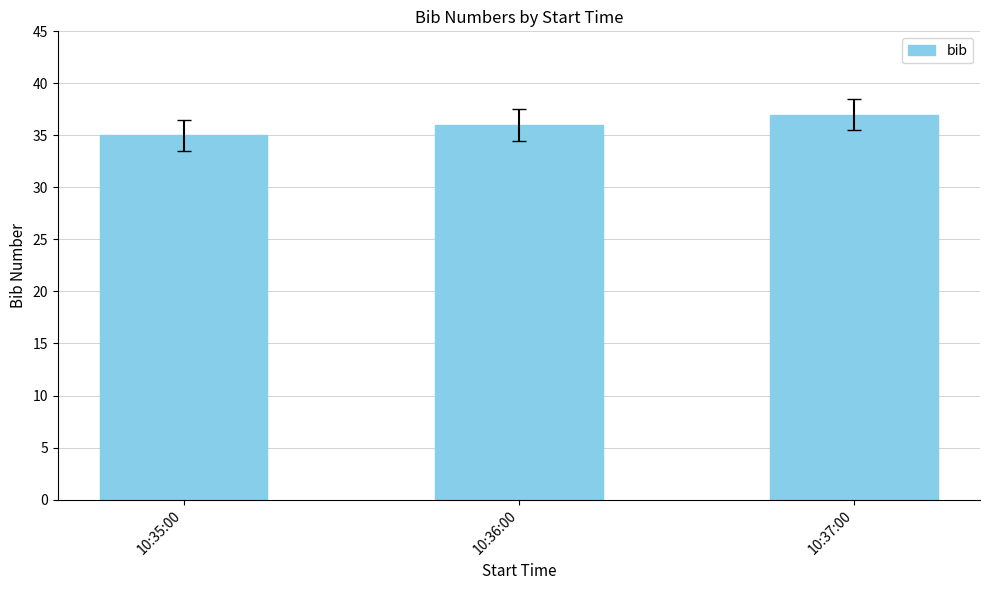

Which label corresponds to the largest value in the chart?

10:37:00